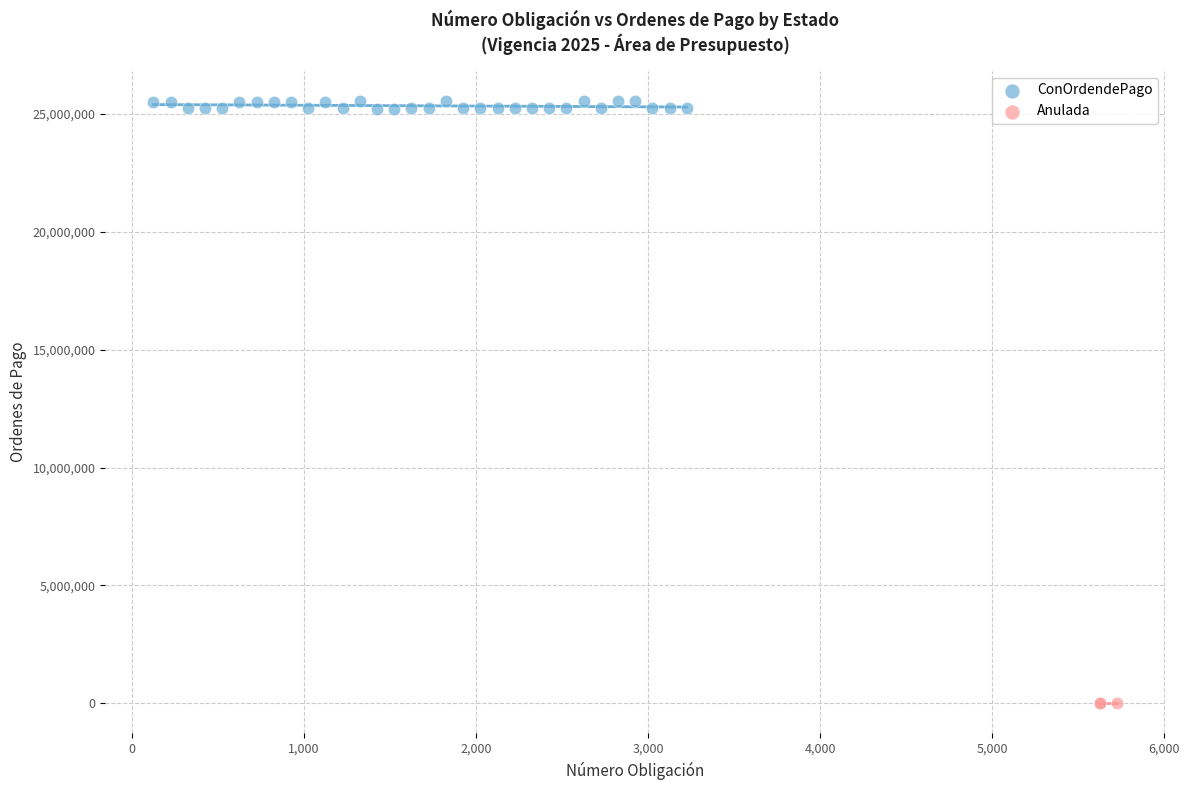

Which series reaches the maximum Y coordinate?

ConOrdendePago